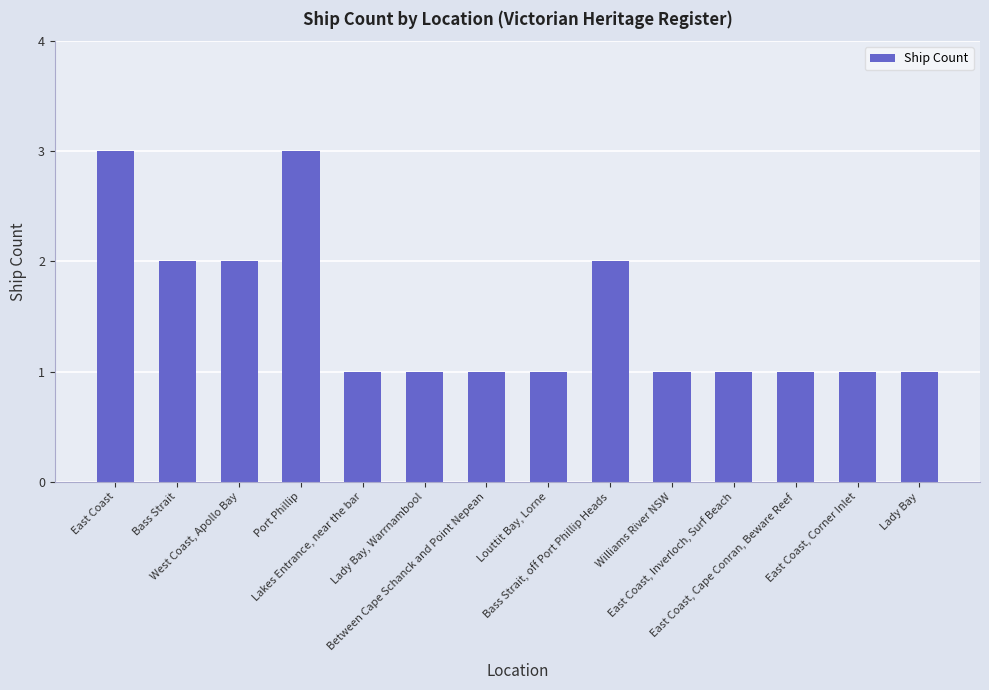

What is the smallest value displayed?

1